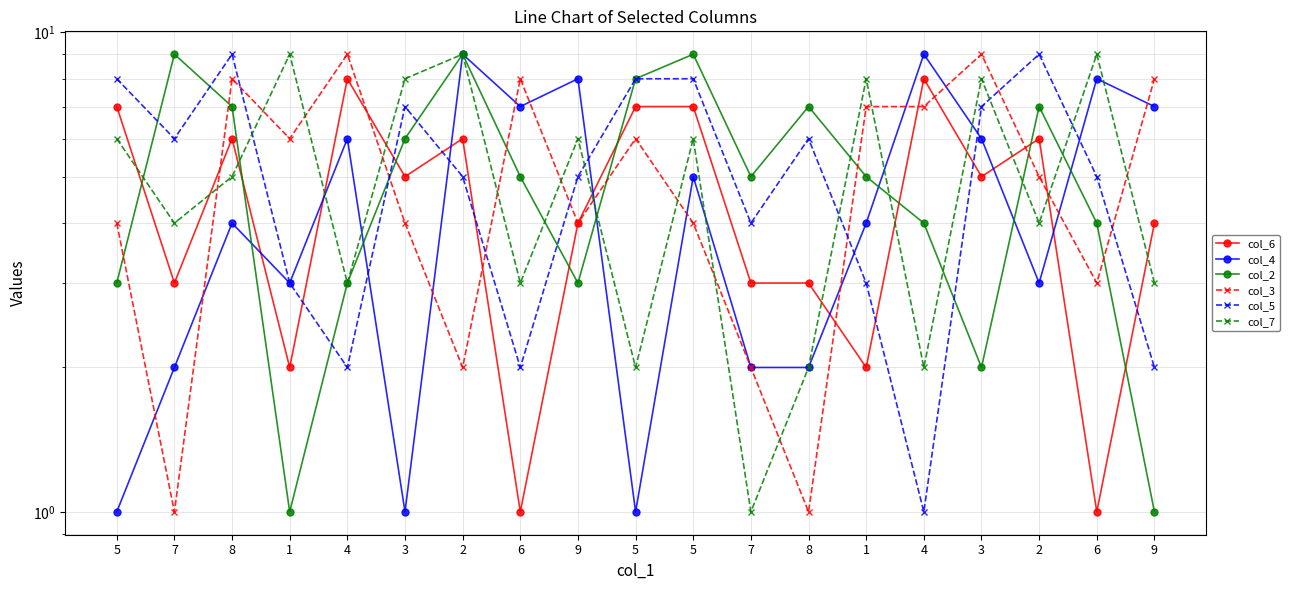

Is it true that col_3 equals 5 at 2?

True